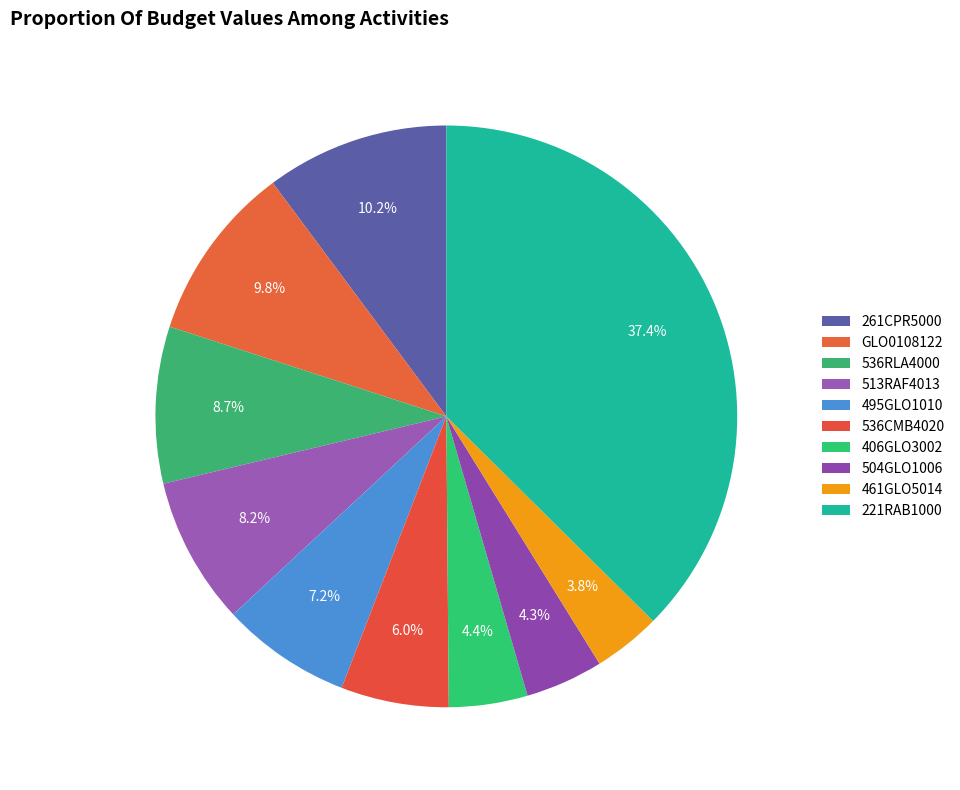

Does any single category account for the majority?

No